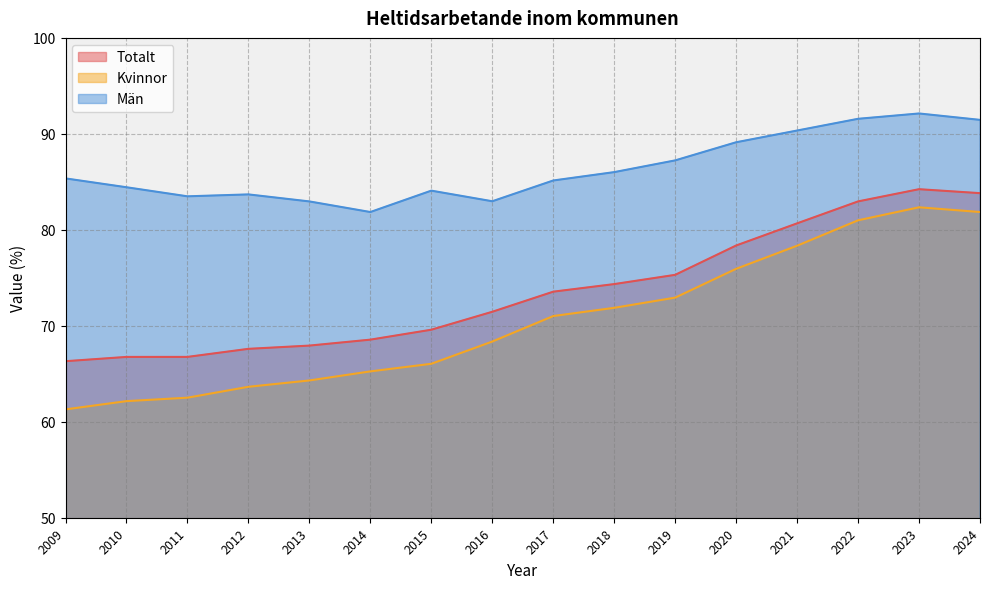

Which series changed the most between 2012 and 2016?

Kvinnor